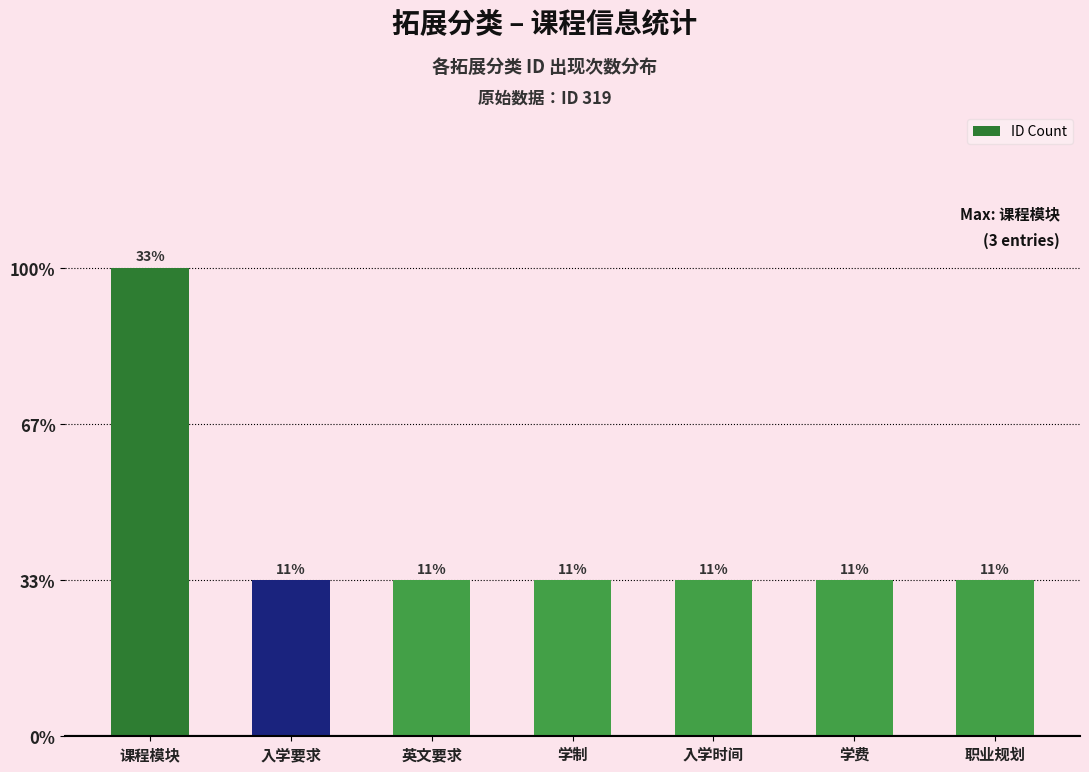

Read the value at 入学要求.

1